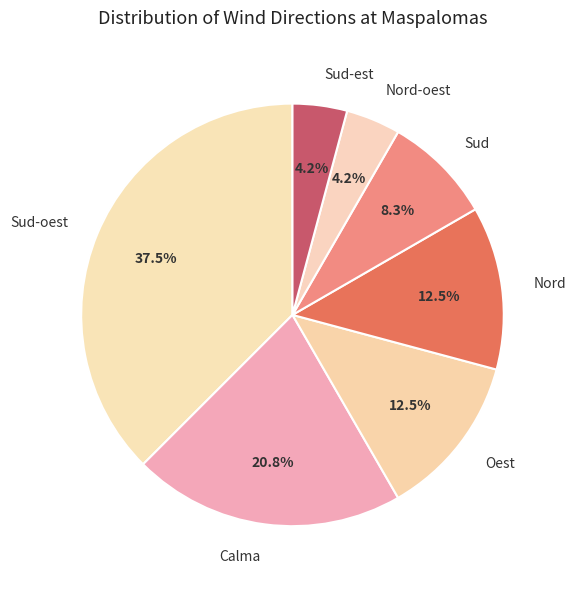

How many slices are in this pie chart?

7